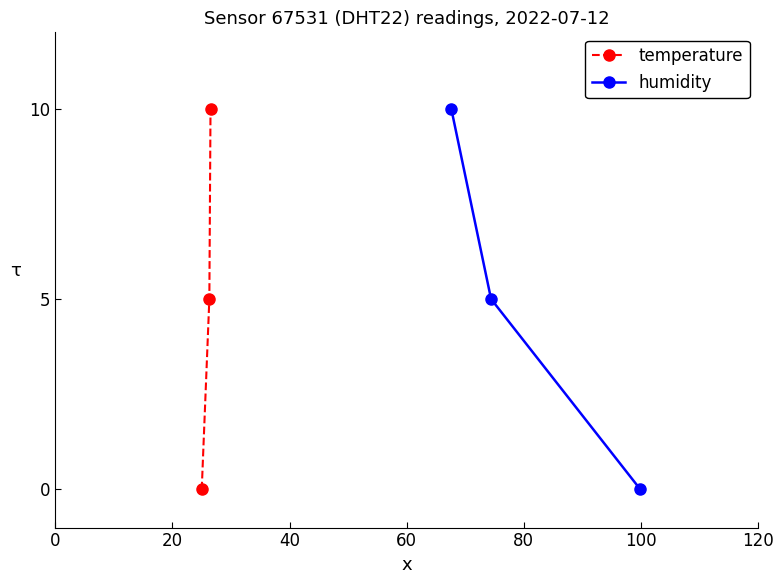

What is the sum of all humidity values?

15